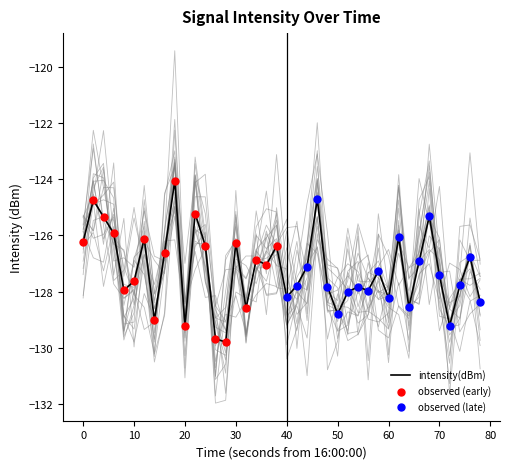

The value of intensity(dBm) at 0 is -72.8. True or false?

False